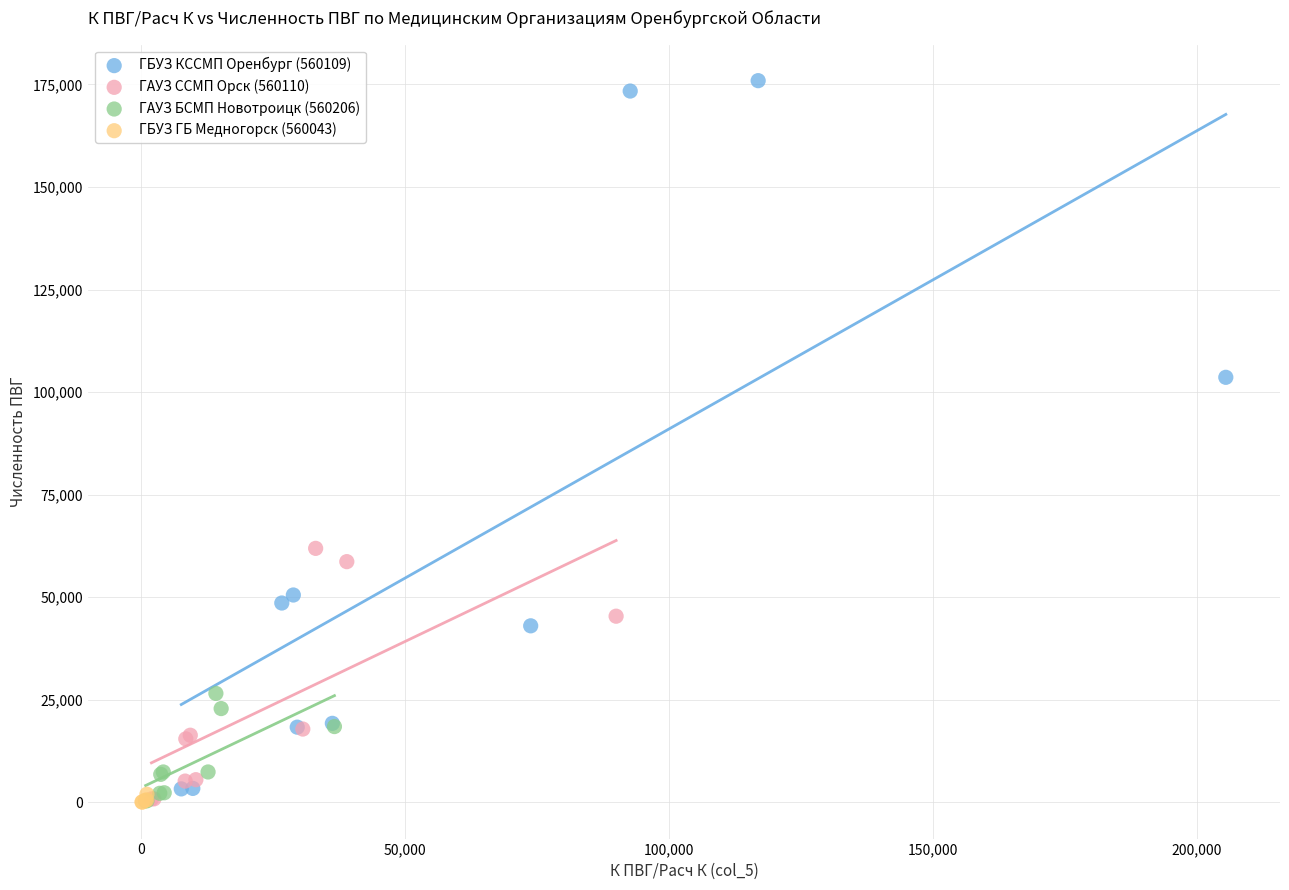

What are all the series names shown in the legend?

ГБУЗ КССМП Оренбург (560109), ГАУЗ ССМП Орск (560110), ГАУЗ БСМП Новотроицк (560206), ГБУЗ ГБ Медногорск (560043)